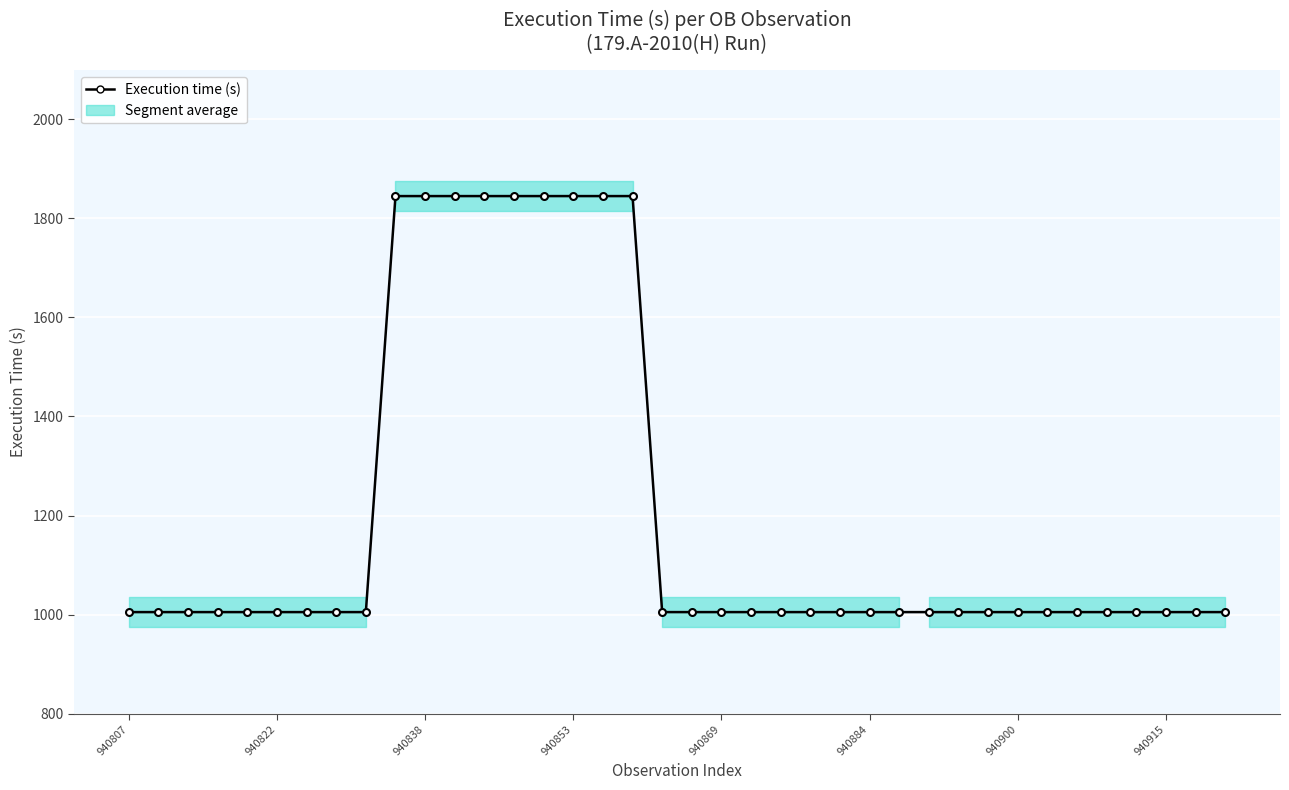

True or false: the data has more than 1 interior local peaks.

False